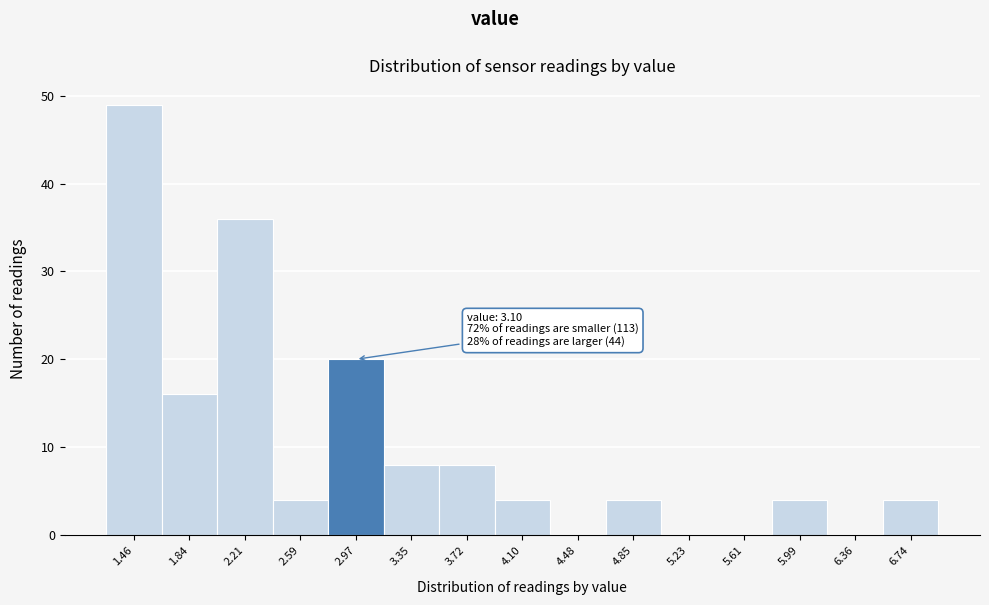

Over which range of the x-axis is the bar tallest?

1.25 to 1.65